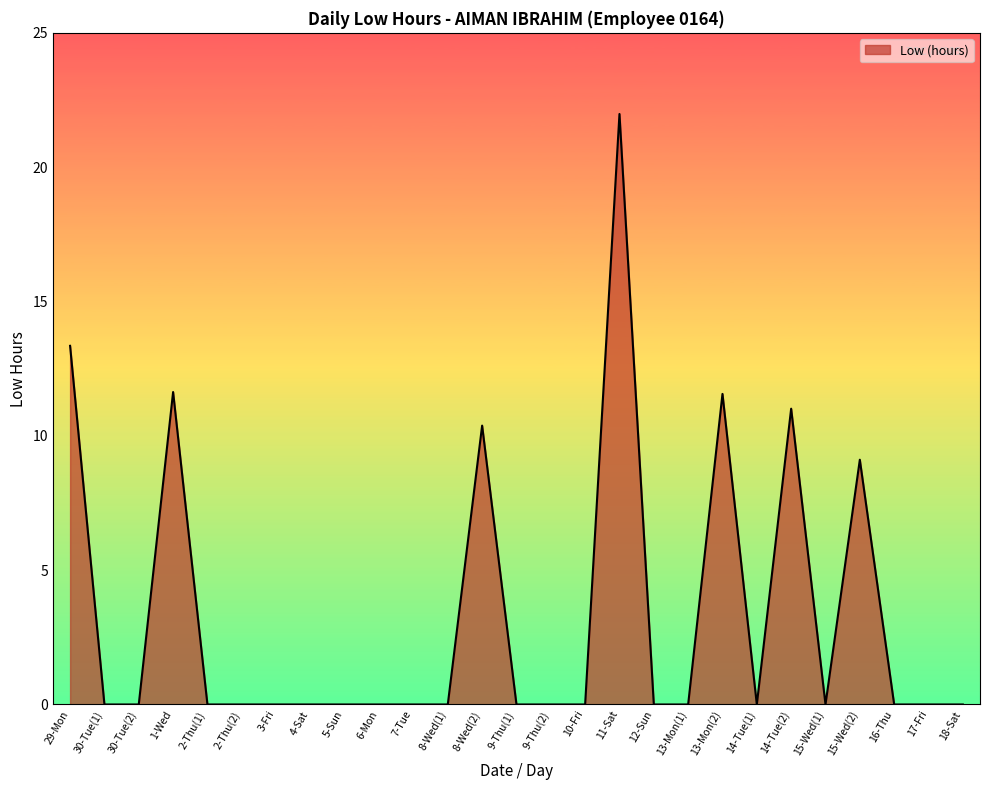

What is the sum of the values at 11-Sat and 2-Thu(2)?

22.0